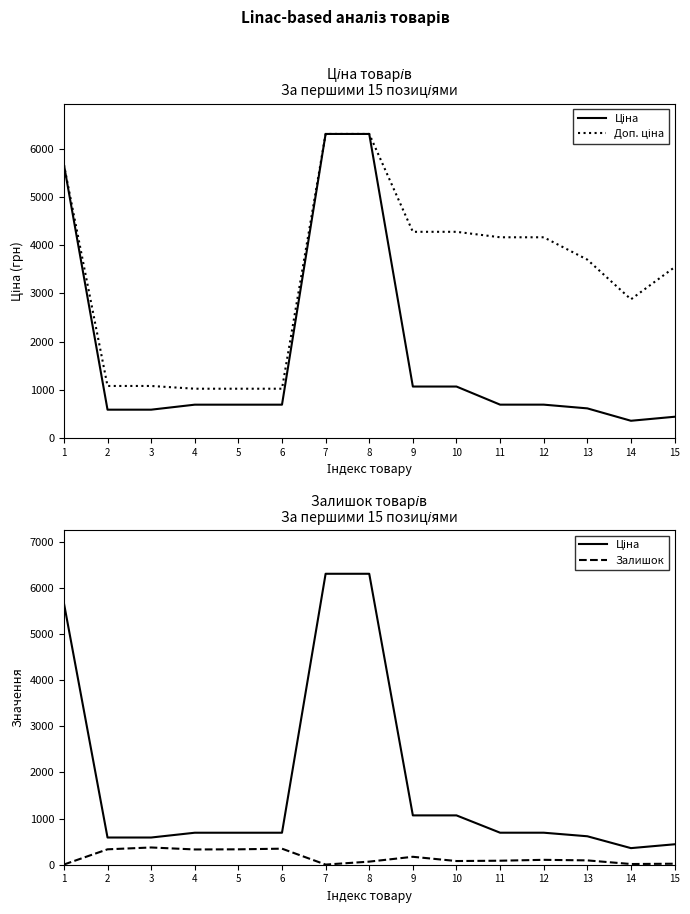

Which series changed the most between 1 and 8?

Ціна